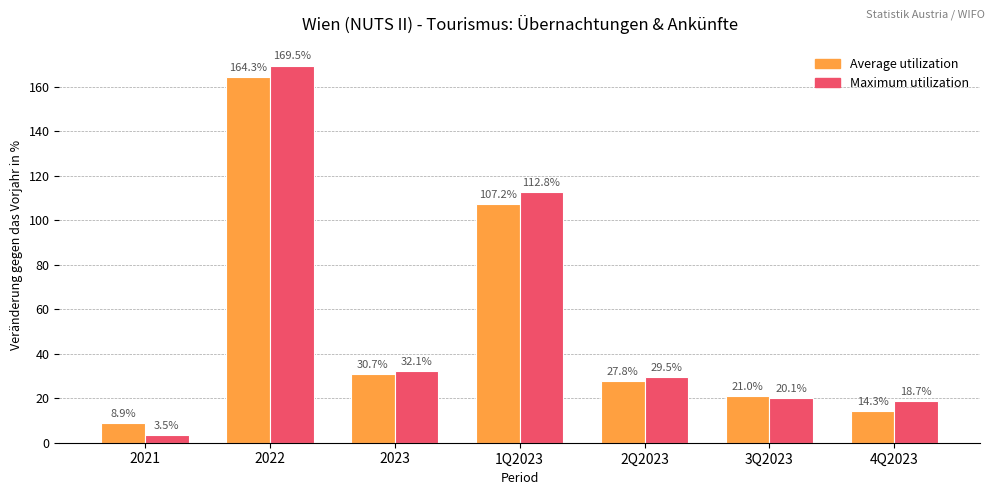

How many bars are there in each group?

2